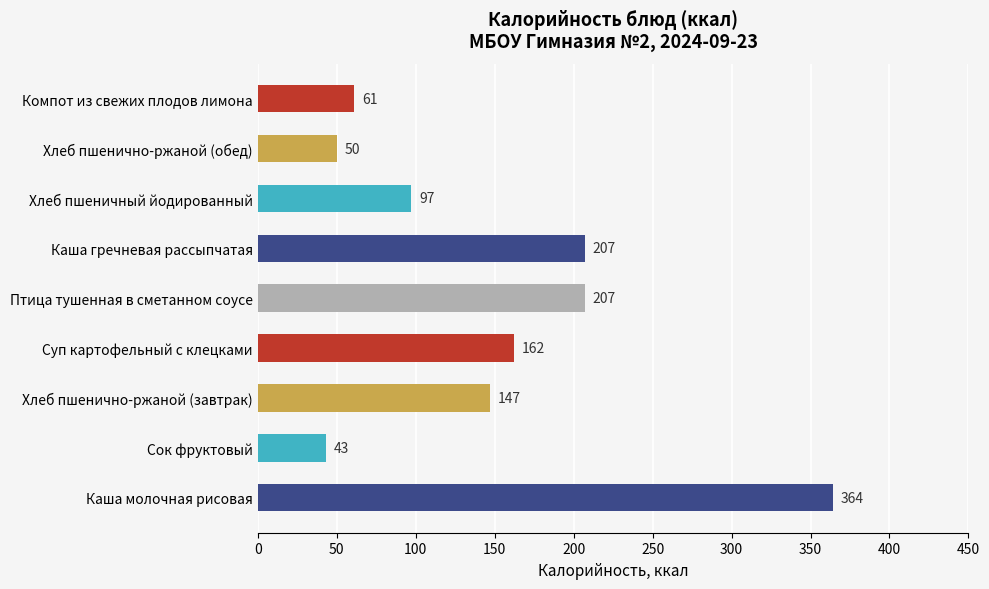

How many categories are shown in the chart?

9